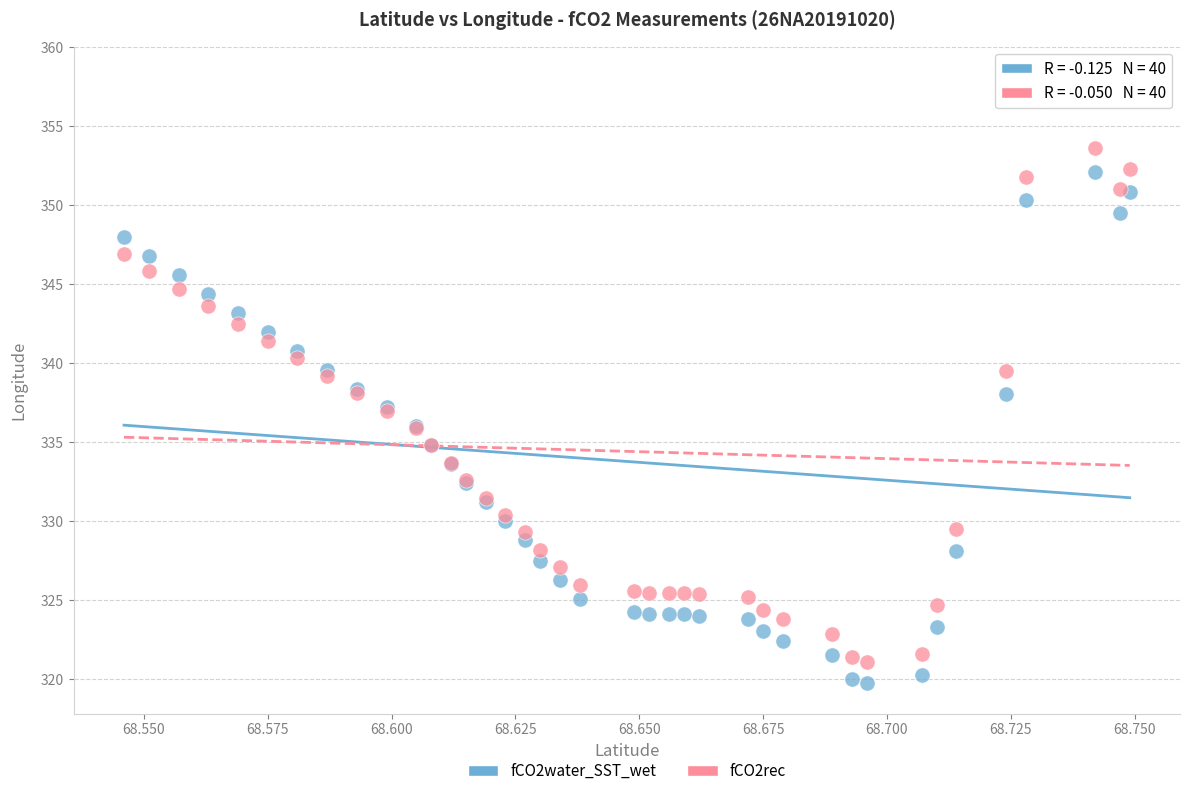

Which series has the largest Y range (max minus min)?

fCO2rec